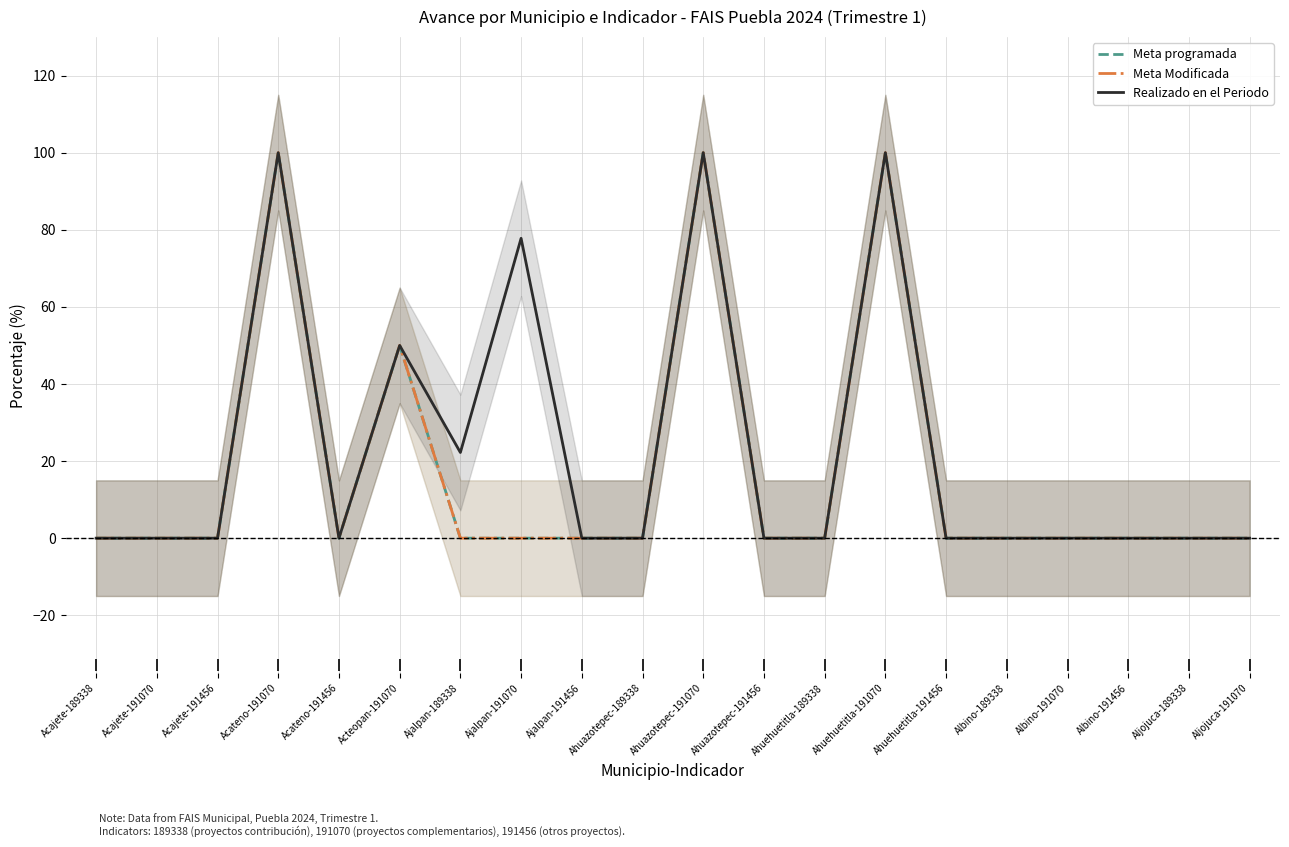

What position from the left is Ajalpan-191456?

9